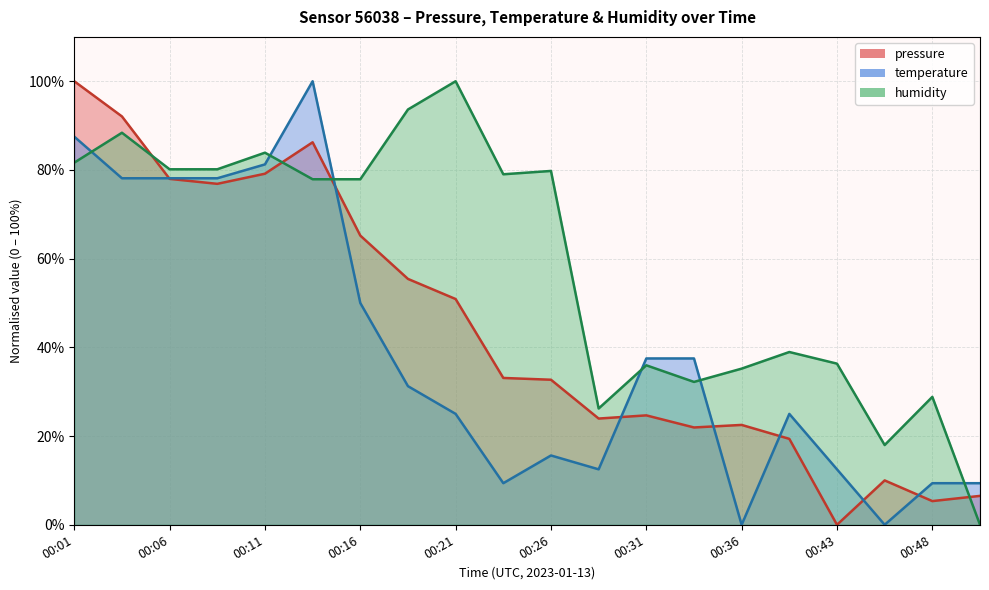

What is the difference between the second highest and minimum values in the temperature series?

87.5